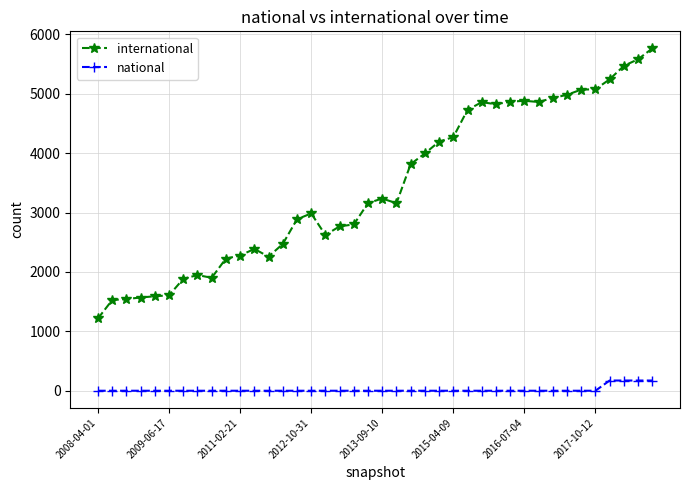

What is the sum of all international values?

137455